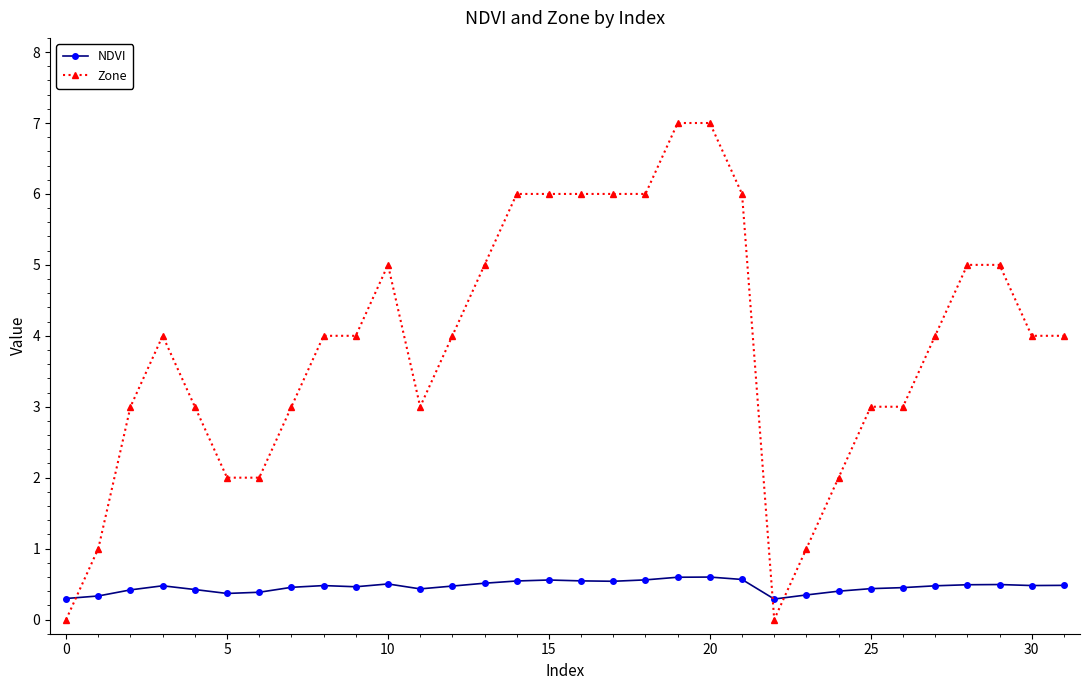

True or false: NDVI has more than 2 points higher than both neighbors.

True